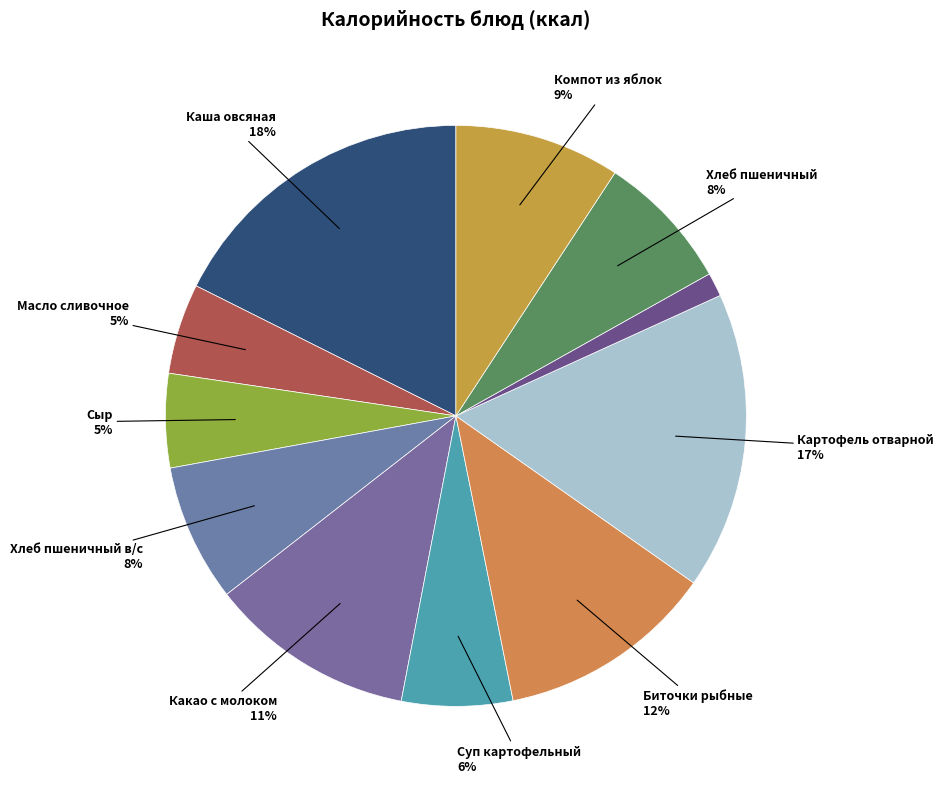

How many slices are in this pie chart?

11